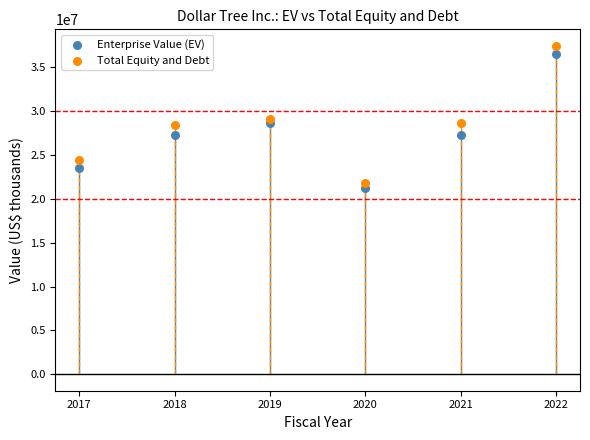

In the Total Equity and Debt series, what Y value is closest to 29592443?

29090957